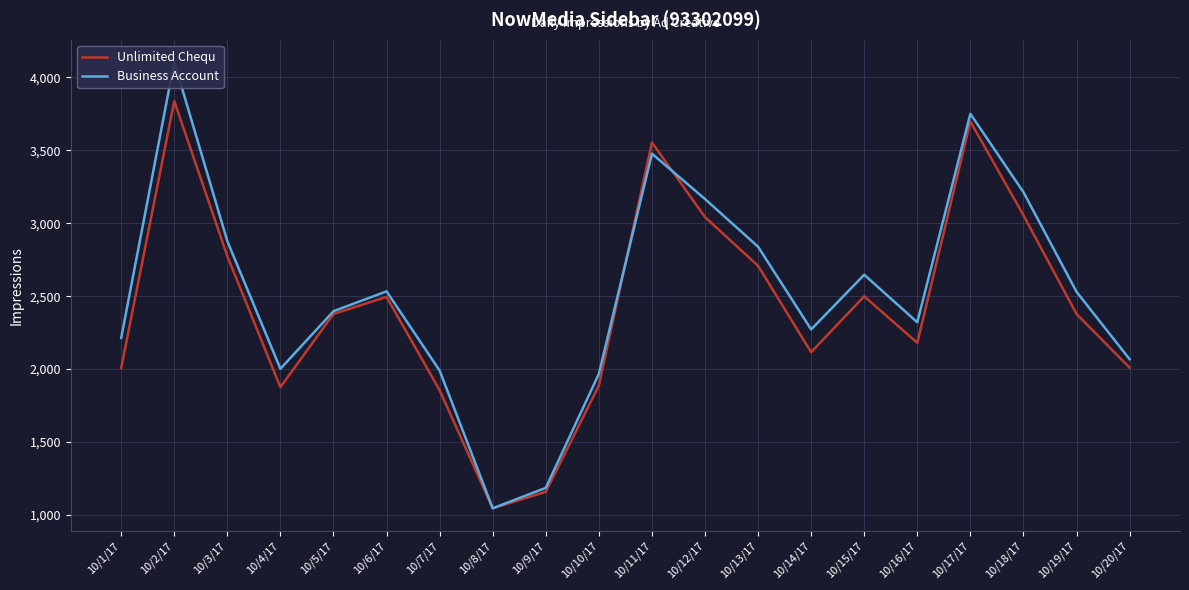

List the series in order of their peak value, lowest first.

Unlimited Chequ, Business Account